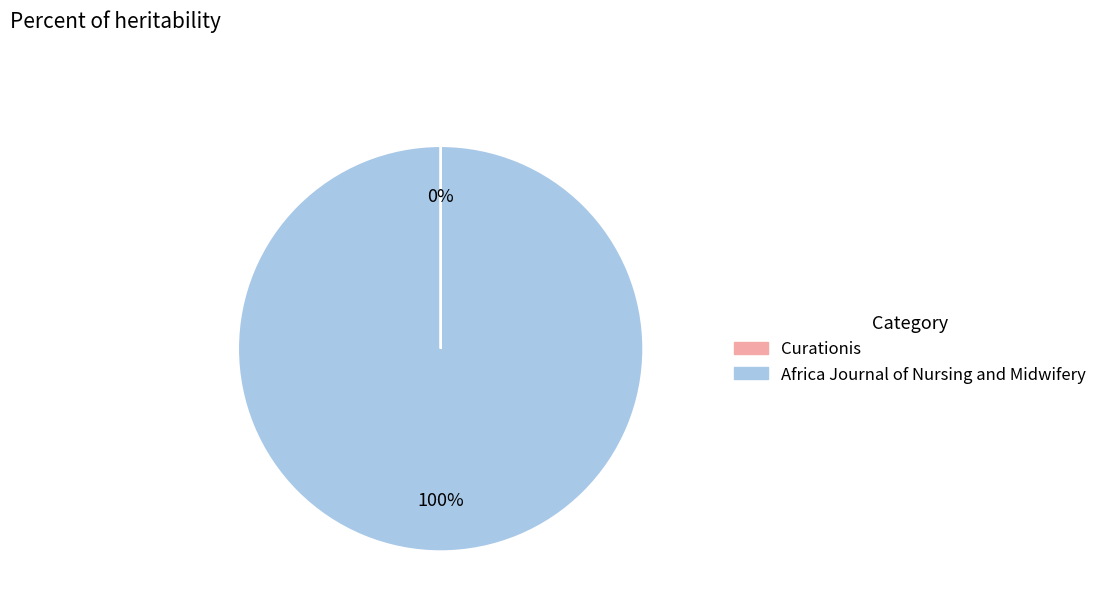

Does any single category account for the majority?

Yes